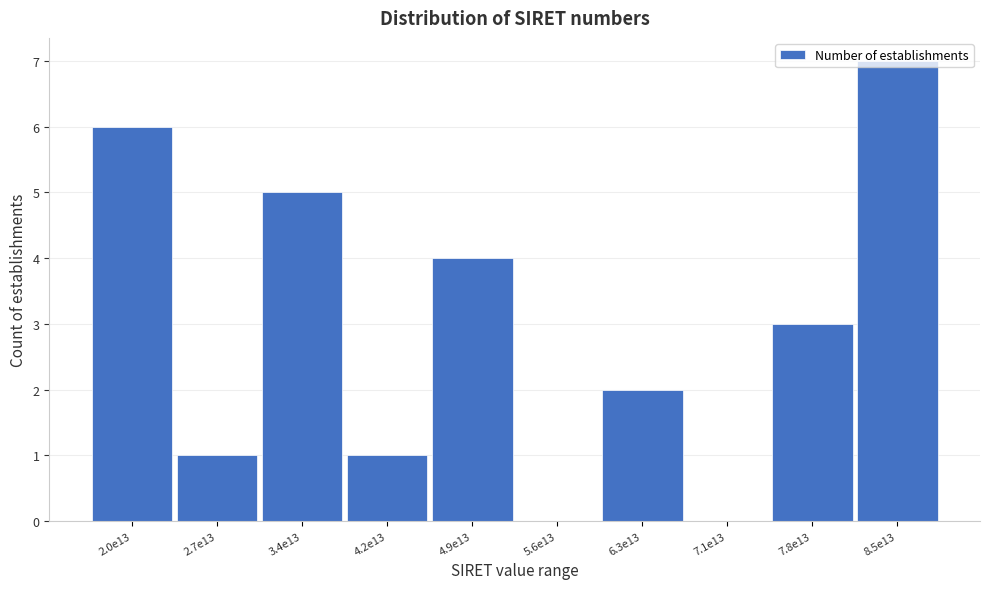

What is the ratio of the value at 6.3e13 to the value at 4.9e13?

0.5